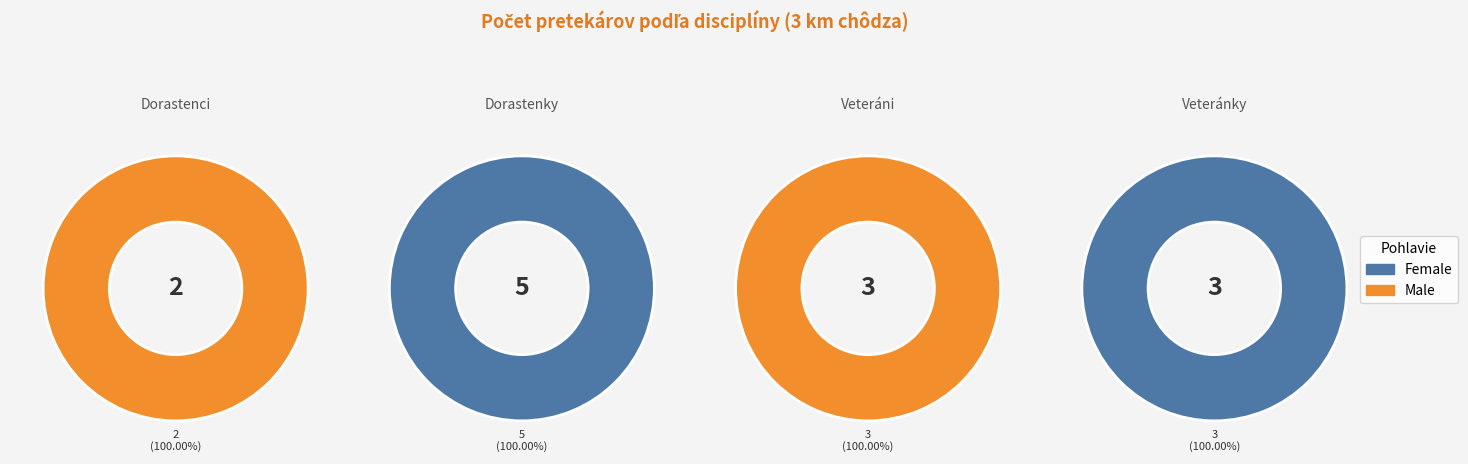

To the nearest percent, what is the combined percentage of 3 km chôdza - Veteránky and 3 km chôdza - Dorastenky?

62%